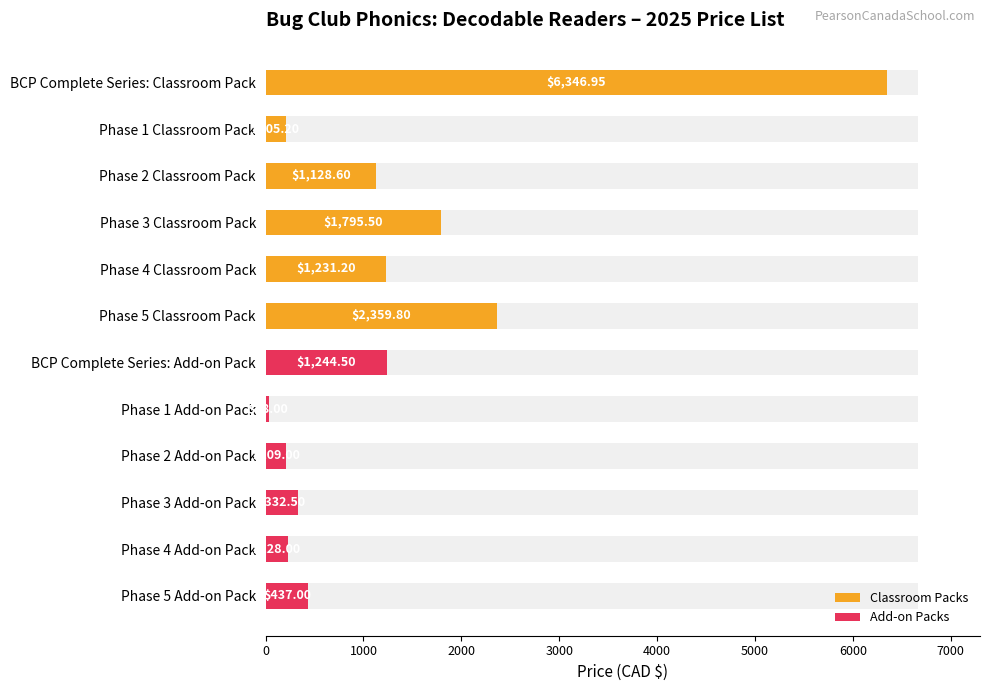

The value at Phase 1 Add-on Pack is 55.6. True or false?

False